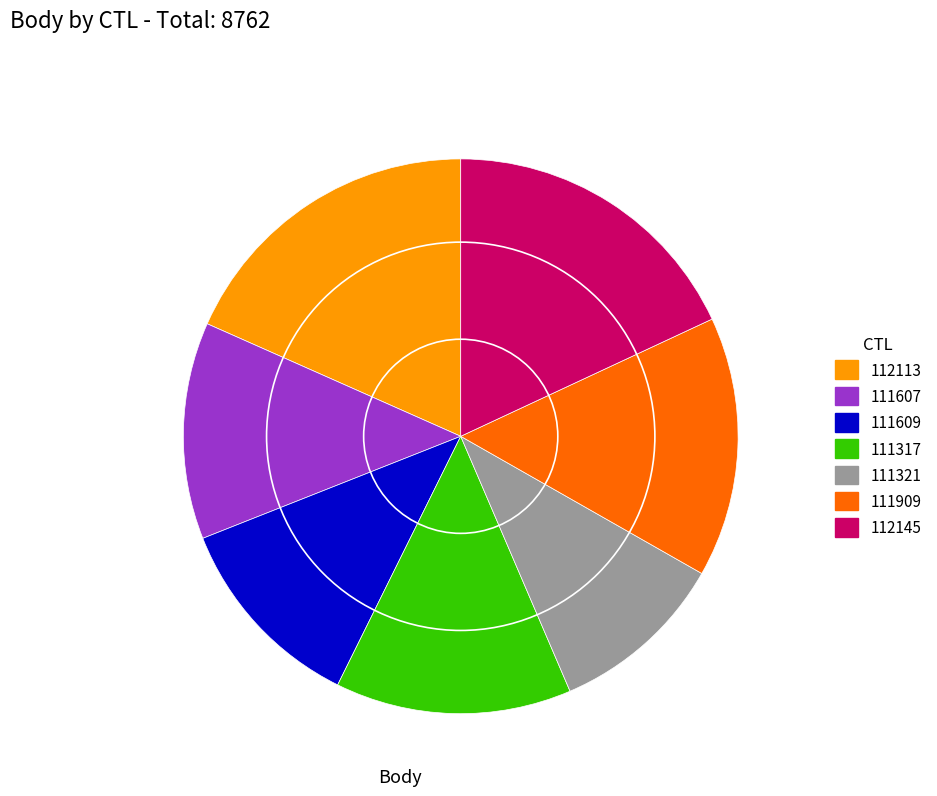

True or false: 111609 accounts for 12% of the total.

True